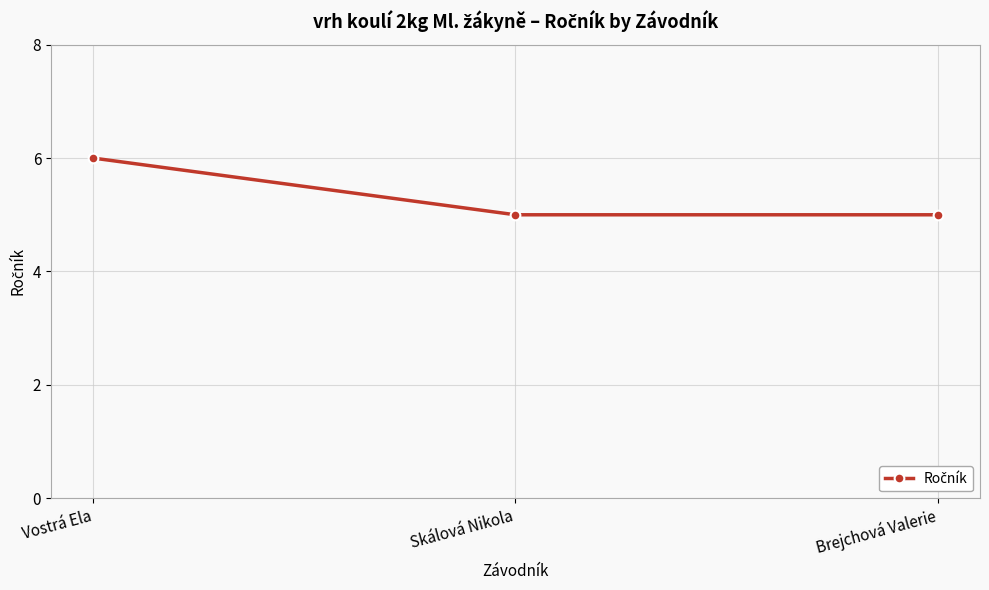

Count the number of data series in this chart.

1